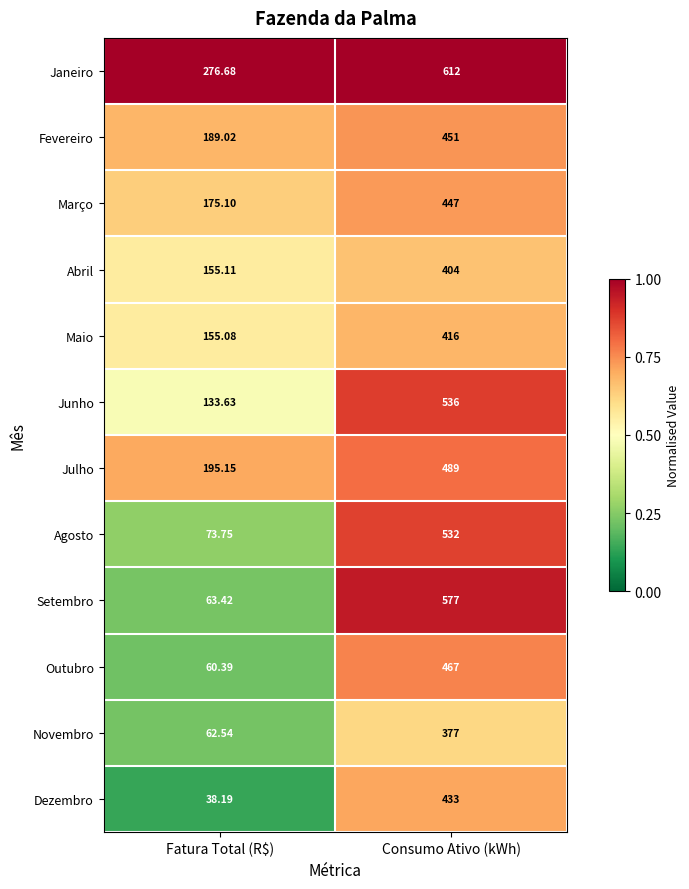

At which category is the sum across all series the highest?

Consumo Ativo (kWh)